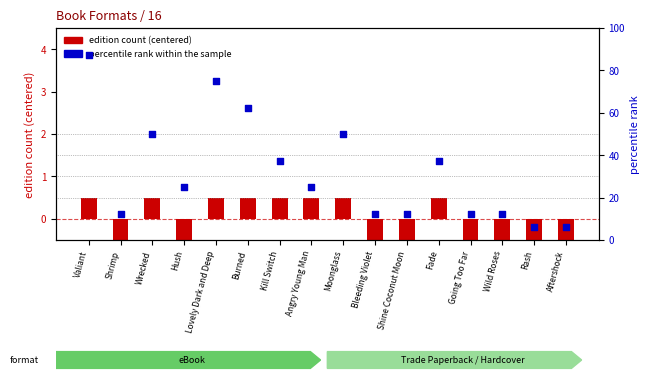

What is the total value across all series at Bleeding Violet?

12.0